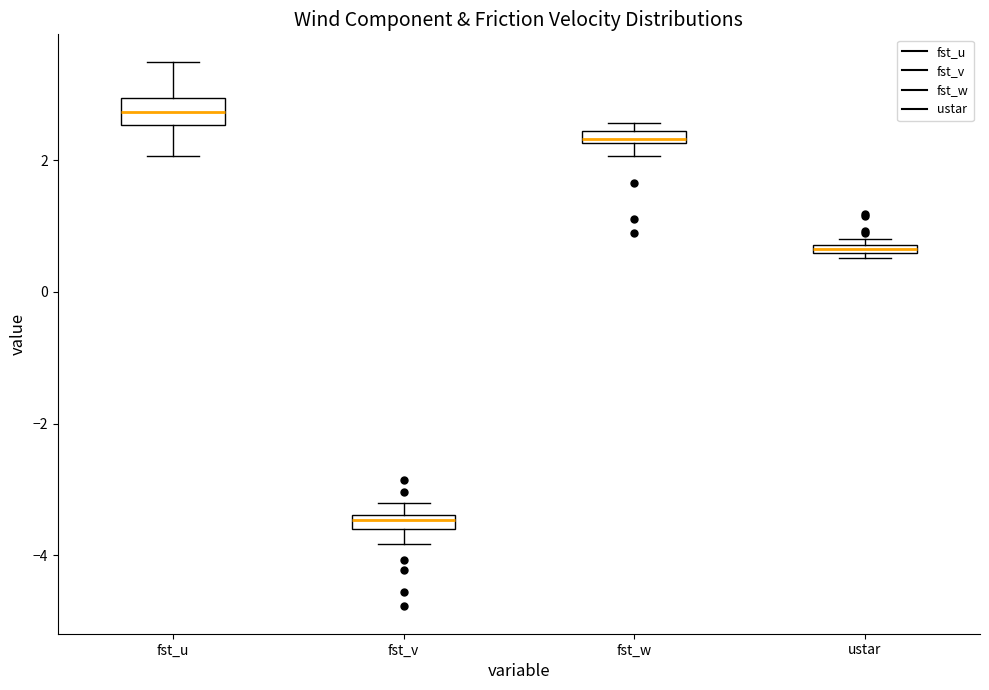

Which box's median line is the lowest?

fst_v